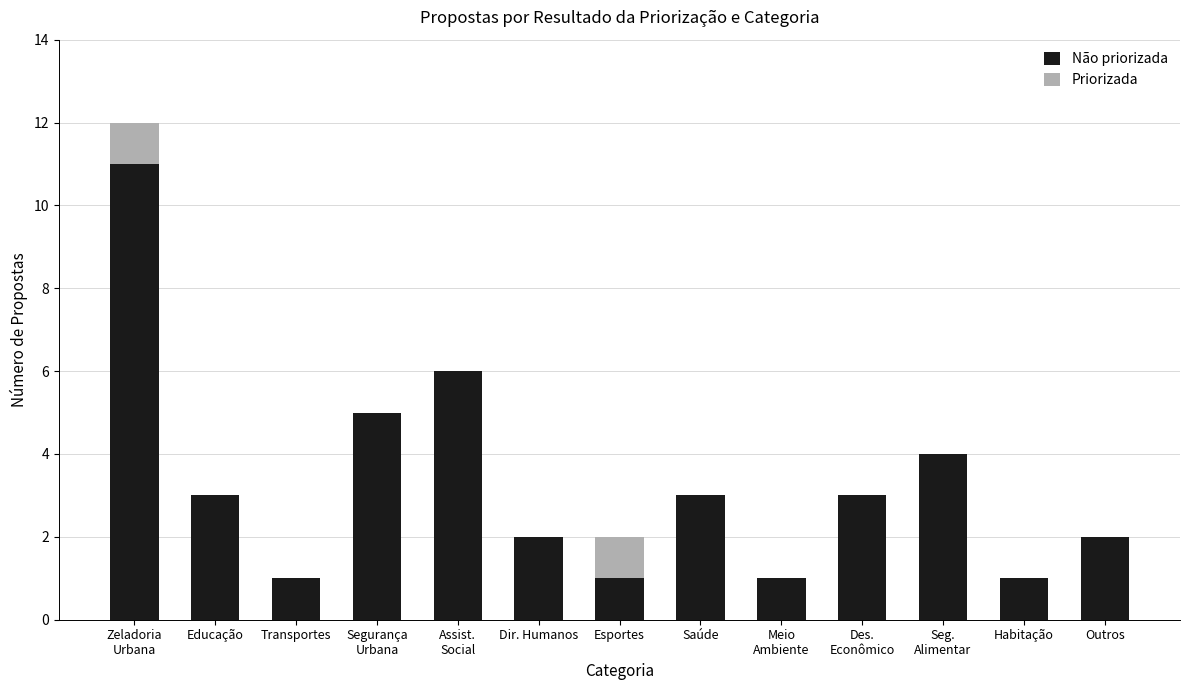

The Não priorizada series shows 3 at Segurança
Urbana. True or false?

False